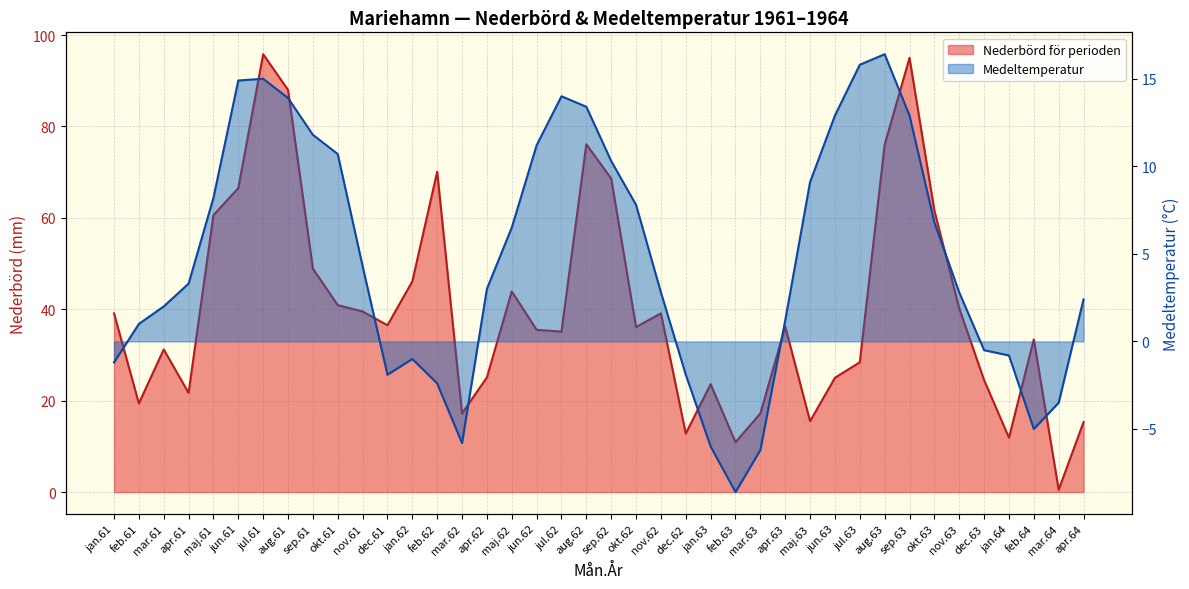

List the series in order of their overall mean, lowest first.

Medeltemperatur, Nederbörd för perioden